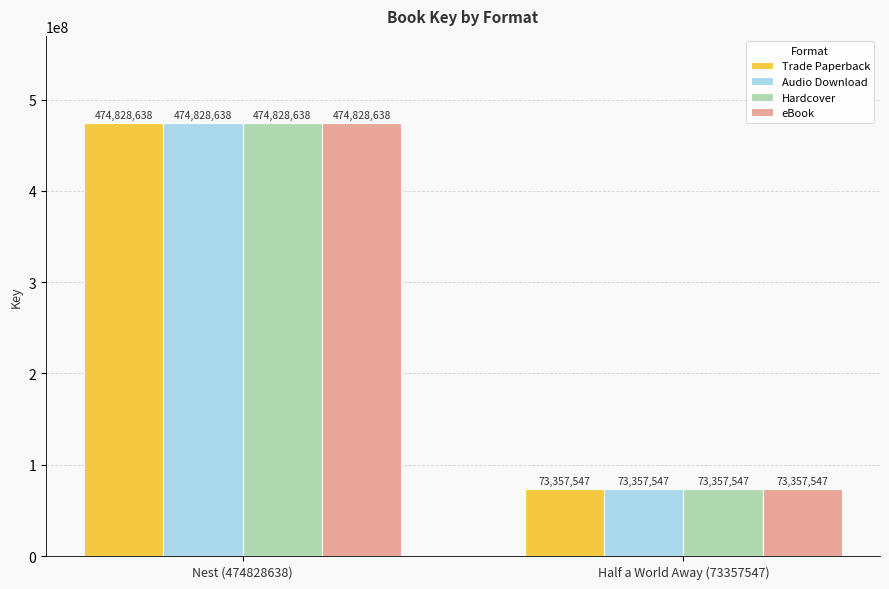

What is the label of the 1st bar from the right?

Half a World Away (73357547)